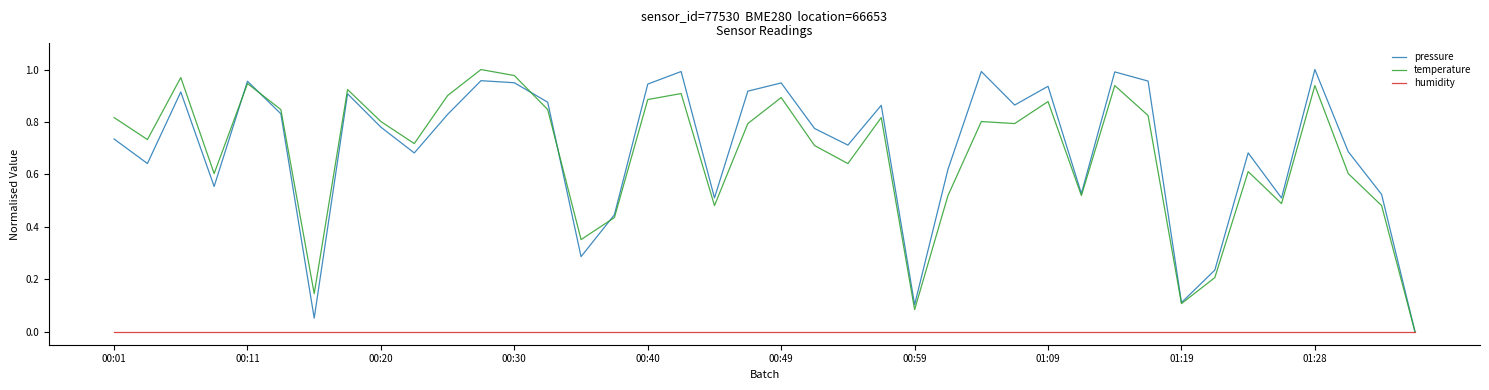

What is the maximum value for temperature?

1.0